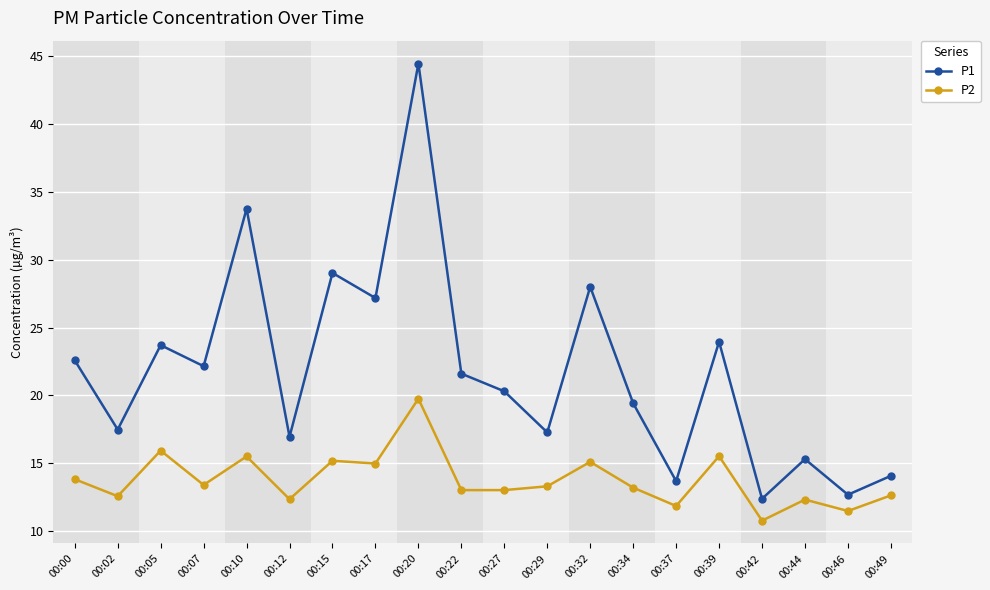

What is the approximate value of P1 at 00:29?

17.3